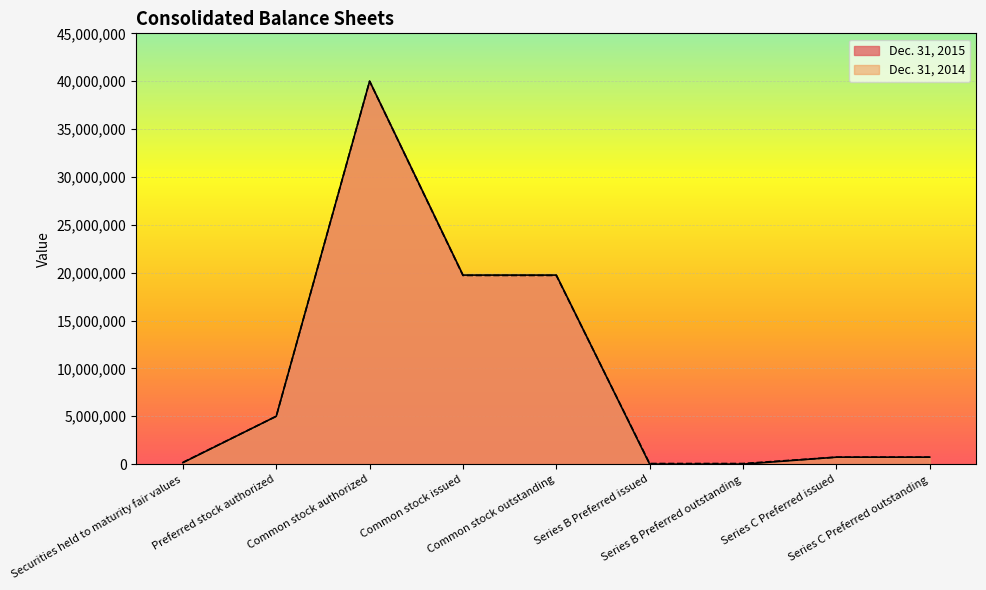

How many distinct data groups are displayed?

2